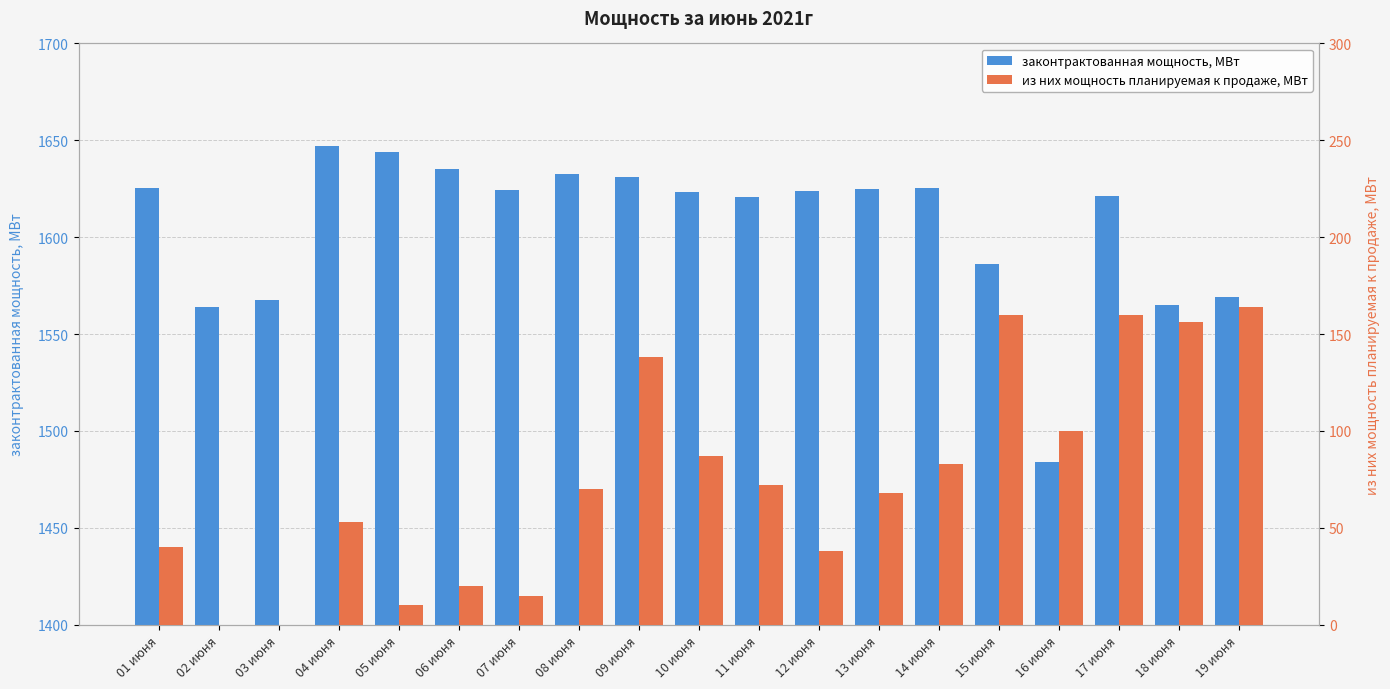

How many series are shown in this chart?

2